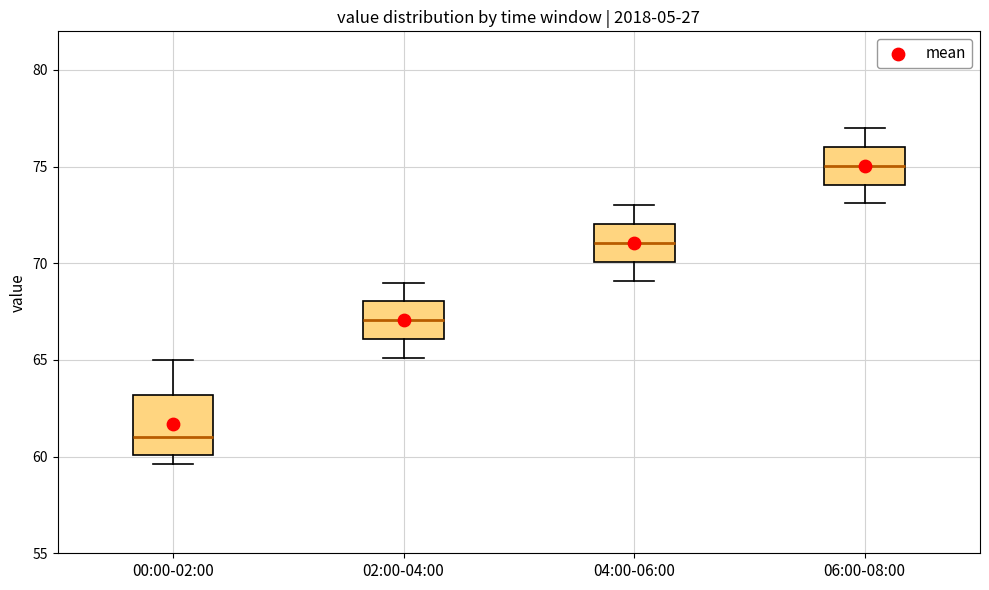

Reading left to right, read every box against the y-axis: the position of its median line, the range the box covers, and the ends of its whiskers. The values are not printed on the chart, so give them approximately, as read against the axis.

00:00-02:00: median 61.0, box 60.0 to 63.0, whiskers 59.5 to 65.0
02:00-04:00: median 67.0, box 66.0 to 68.0, whiskers 65.0 to 69.0
04:00-06:00: median 71.0, box 70.0 to 72.0, whiskers 69.0 to 73.0
06:00-08:00: median 75.0, box 74.0 to 76.0, whiskers 73.0 to 77.0